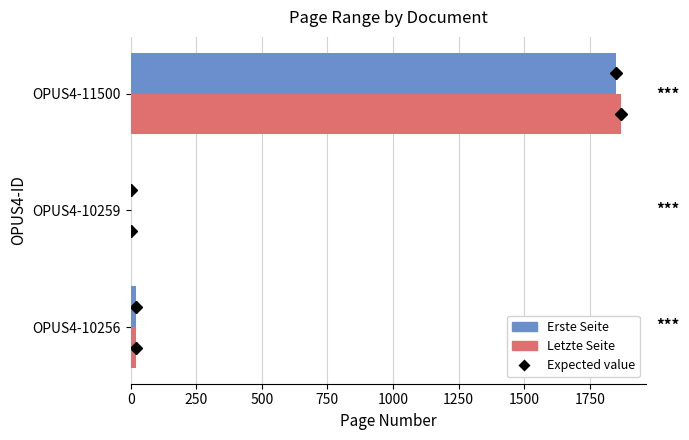

What is the value of the Letzte Seite bar at the 3rd from the left?

1870